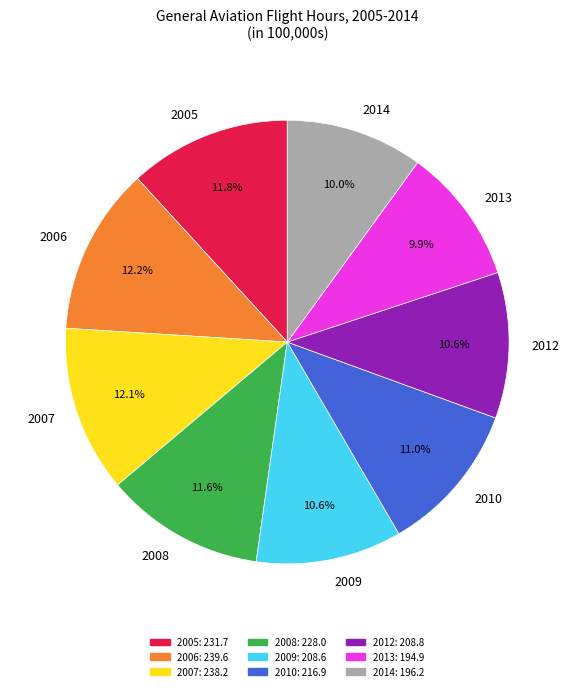

How many segments does this pie chart have?

9